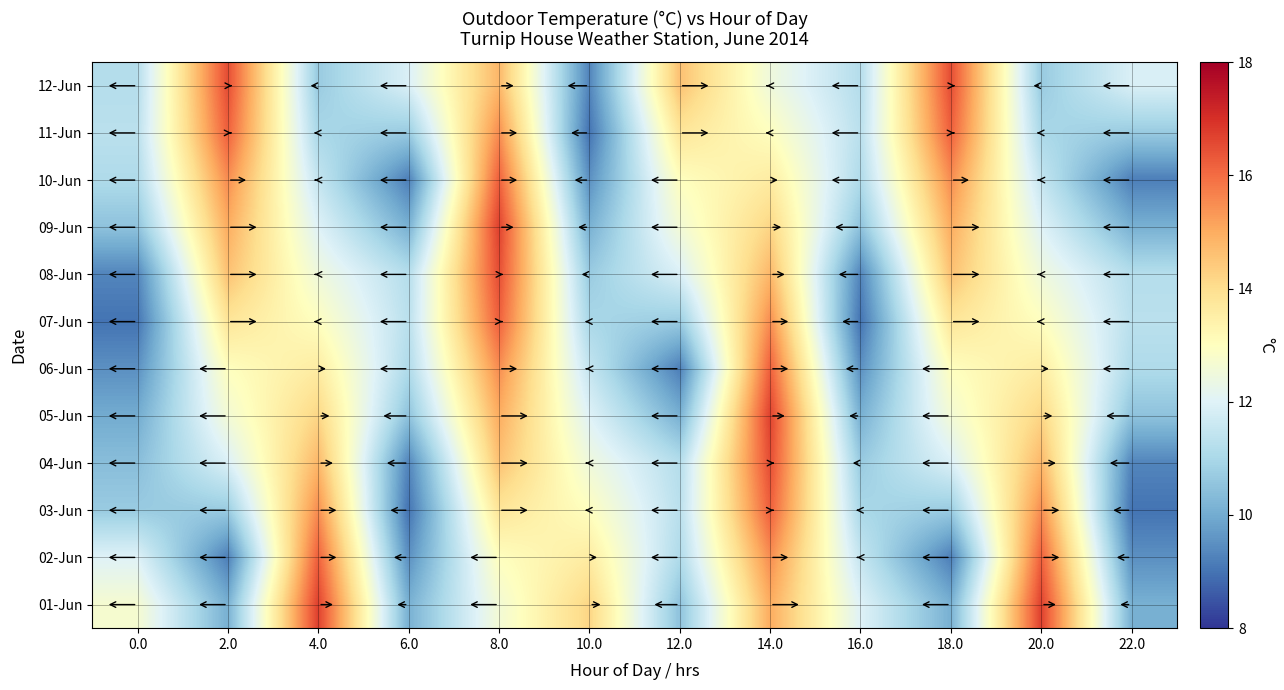

Reading right to left, extract all data points from this chart.

01-Jun: 22.0=10.1	20.0=16.7	18.0=10.1	16.0=12.0	14.0=15.0	12.0=10.5	10.0=14.2	8.0=12.6	6.0=10.1	4.0=16.7	2.0=10.1	0.0=12.7
02-Jun: 22.0=9.5	20.0=16.2	18.0=9.2	16.0=11.5	14.0=15.5	12.0=11.1	10.0=13.6	8.0=13.0	6.0=9.5	4.0=16.2	2.0=9.2	0.0=12.0
03-Jun: 22.0=9.0	20.0=15.5	18.0=10.7	16.0=11.0	14.0=16.2	12.0=11.3	10.0=13.0	8.0=13.8	6.0=9.0	4.0=15.5	2.0=10.7	0.0=10.7
04-Jun: 22.0=9.3	20.0=14.8	18.0=11.9	16.0=10.7	14.0=16.5	12.0=11.2	10.0=12.5	8.0=14.6	6.0=9.3	4.0=14.8	2.0=11.9	0.0=10.4
05-Jun: 22.0=10.5	20.0=14.2	18.0=12.6	16.0=10.1	14.0=16.7	12.0=10.1	10.0=12.0	8.0=15.0	6.0=10.5	4.0=14.2	2.0=12.6	0.0=10.0
06-Jun: 22.0=11.1	20.0=13.6	18.0=13.0	16.0=9.5	14.0=16.2	12.0=9.2	10.0=11.5	8.0=15.5	6.0=11.1	4.0=13.6	2.0=13.0	0.0=9.5
07-Jun: 22.0=11.3	20.0=13.0	18.0=13.8	16.0=9.0	14.0=15.5	12.0=10.7	10.0=11.0	8.0=16.2	6.0=11.3	4.0=13.0	2.0=13.8	0.0=9.0
08-Jun: 22.0=11.2	20.0=12.5	18.0=14.6	16.0=9.3	14.0=14.8	12.0=11.9	10.0=10.7	8.0=16.5	6.0=11.2	4.0=12.5	2.0=14.6	0.0=9.3
09-Jun: 22.0=10.1	20.0=12.0	18.0=15.0	16.0=10.5	14.0=14.2	12.0=12.6	10.0=10.1	8.0=16.7	6.0=10.1	4.0=12.0	2.0=15.0	0.0=10.5
10-Jun: 22.0=9.2	20.0=11.5	18.0=15.5	16.0=11.1	14.0=13.6	12.0=13.0	10.0=9.5	8.0=16.2	6.0=9.2	4.0=11.5	2.0=15.5	0.0=11.1
11-Jun: 22.0=10.7	20.0=11.0	18.0=16.2	16.0=11.3	14.0=13.0	12.0=13.8	10.0=9.0	8.0=15.5	6.0=10.7	4.0=11.0	2.0=16.2	0.0=11.3
12-Jun: 22.0=11.9	20.0=10.7	18.0=16.5	16.0=11.2	14.0=12.5	12.0=14.6	10.0=9.3	8.0=14.8	6.0=11.9	4.0=10.7	2.0=16.5	0.0=11.2